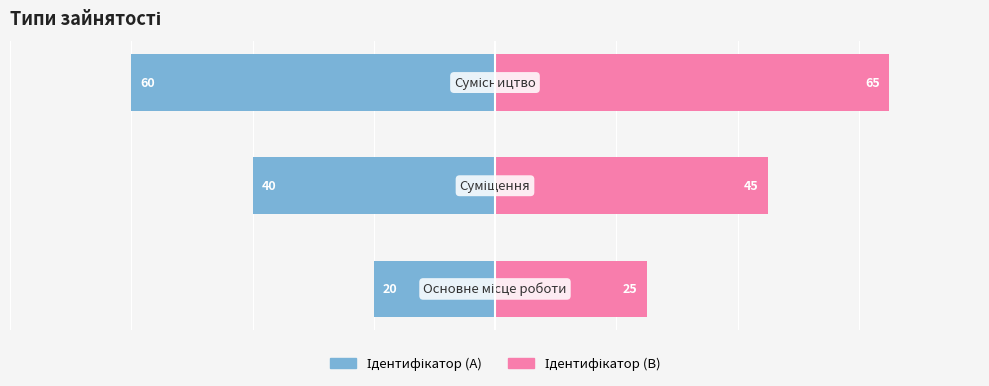

Rank the series by their average value, from lowest to highest.

Ідентифікатор (A), Ідентифікатор (B)